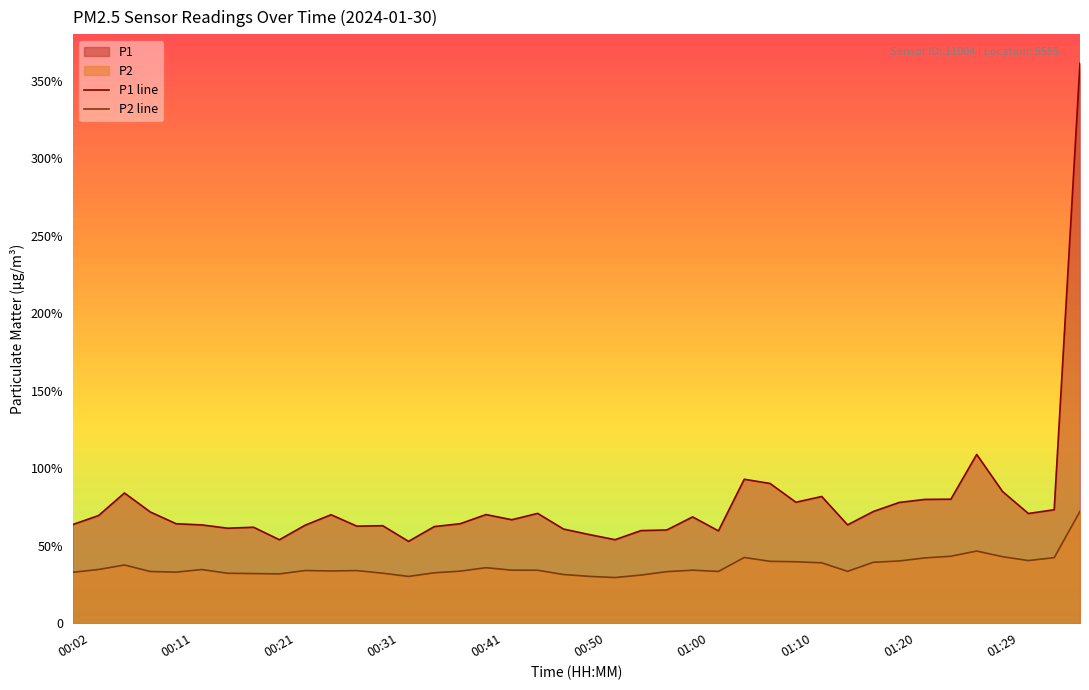

What is the value of the P1 line point at the 13th from the left?

62.9